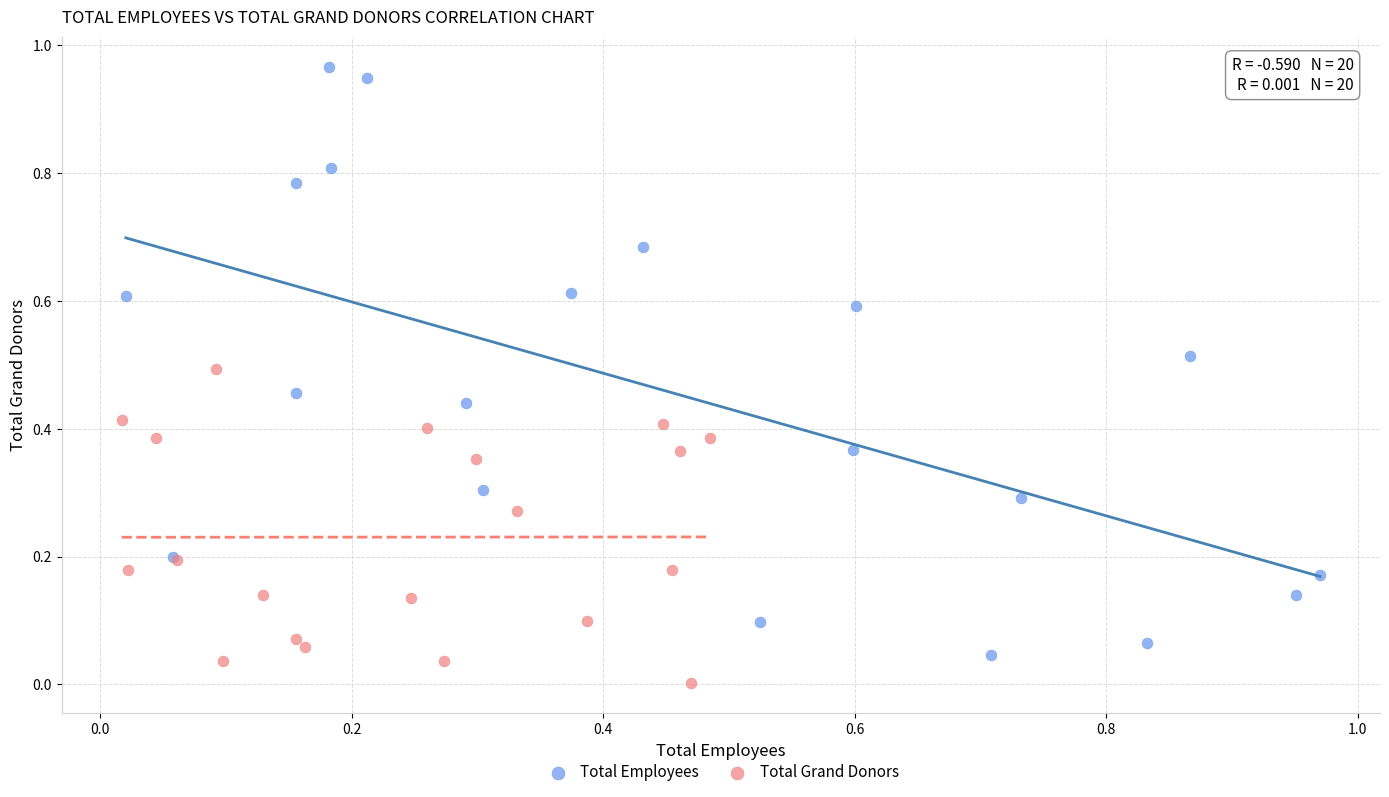

Which series has the largest Y range (max minus min)?

Total Employees